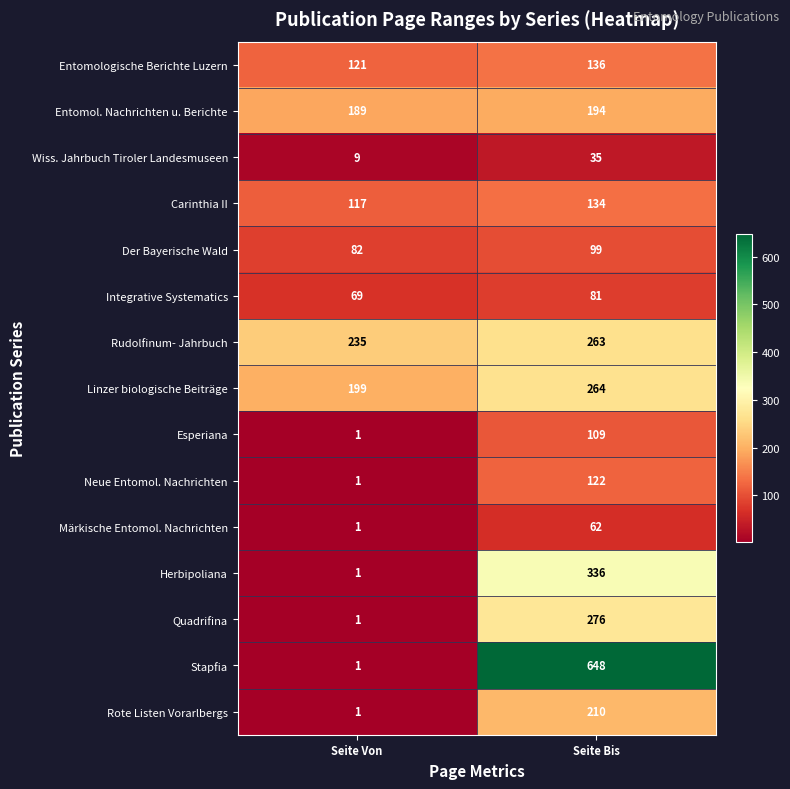

Where is Märkische Entomol. Nachrichten nearest to the value 31?

Seite Von